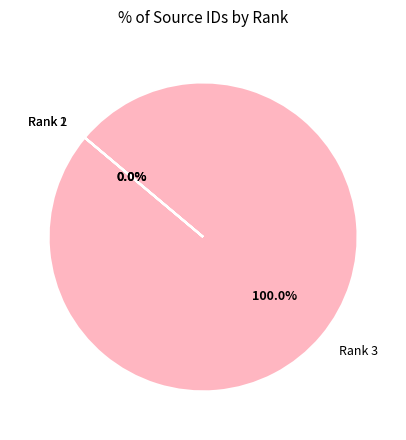

Rank the categories by value from highest to lowest.

Rank 3, Rank 1, Rank 2